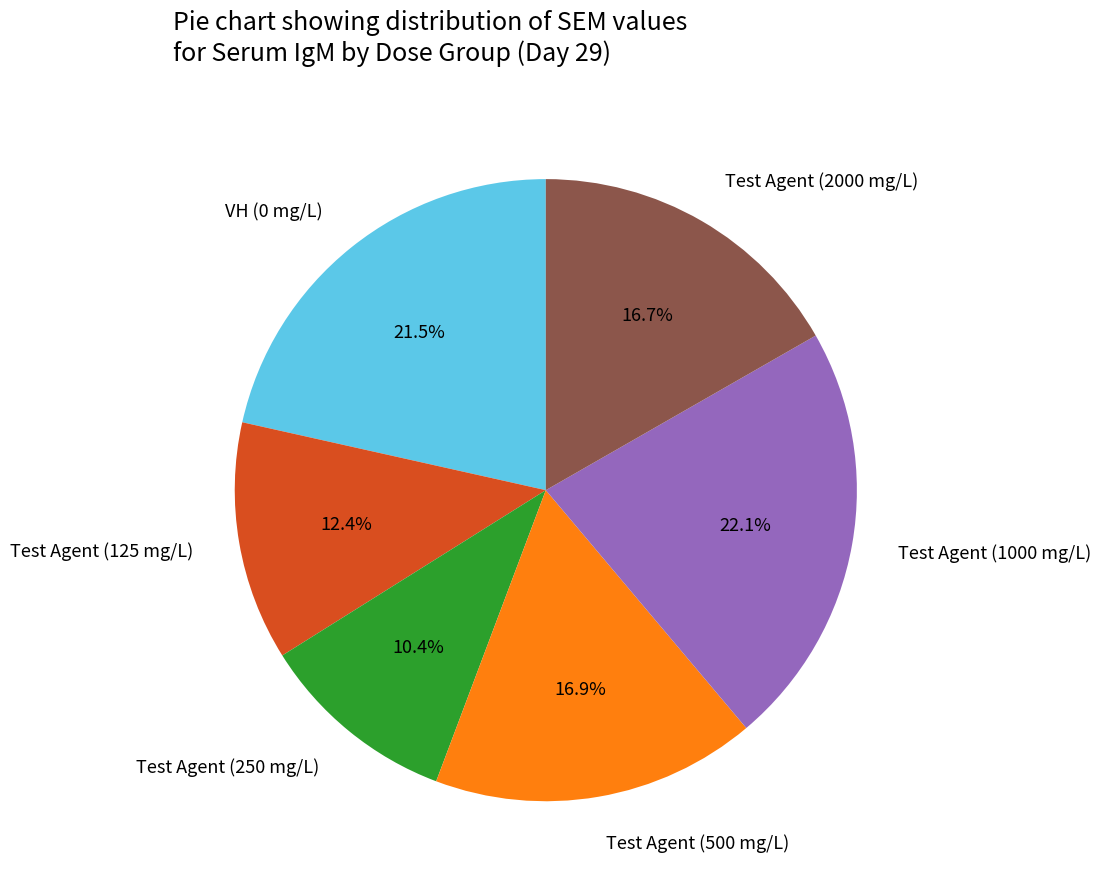

To the nearest percent, what is the difference between the largest and smallest slice percentages?

12%